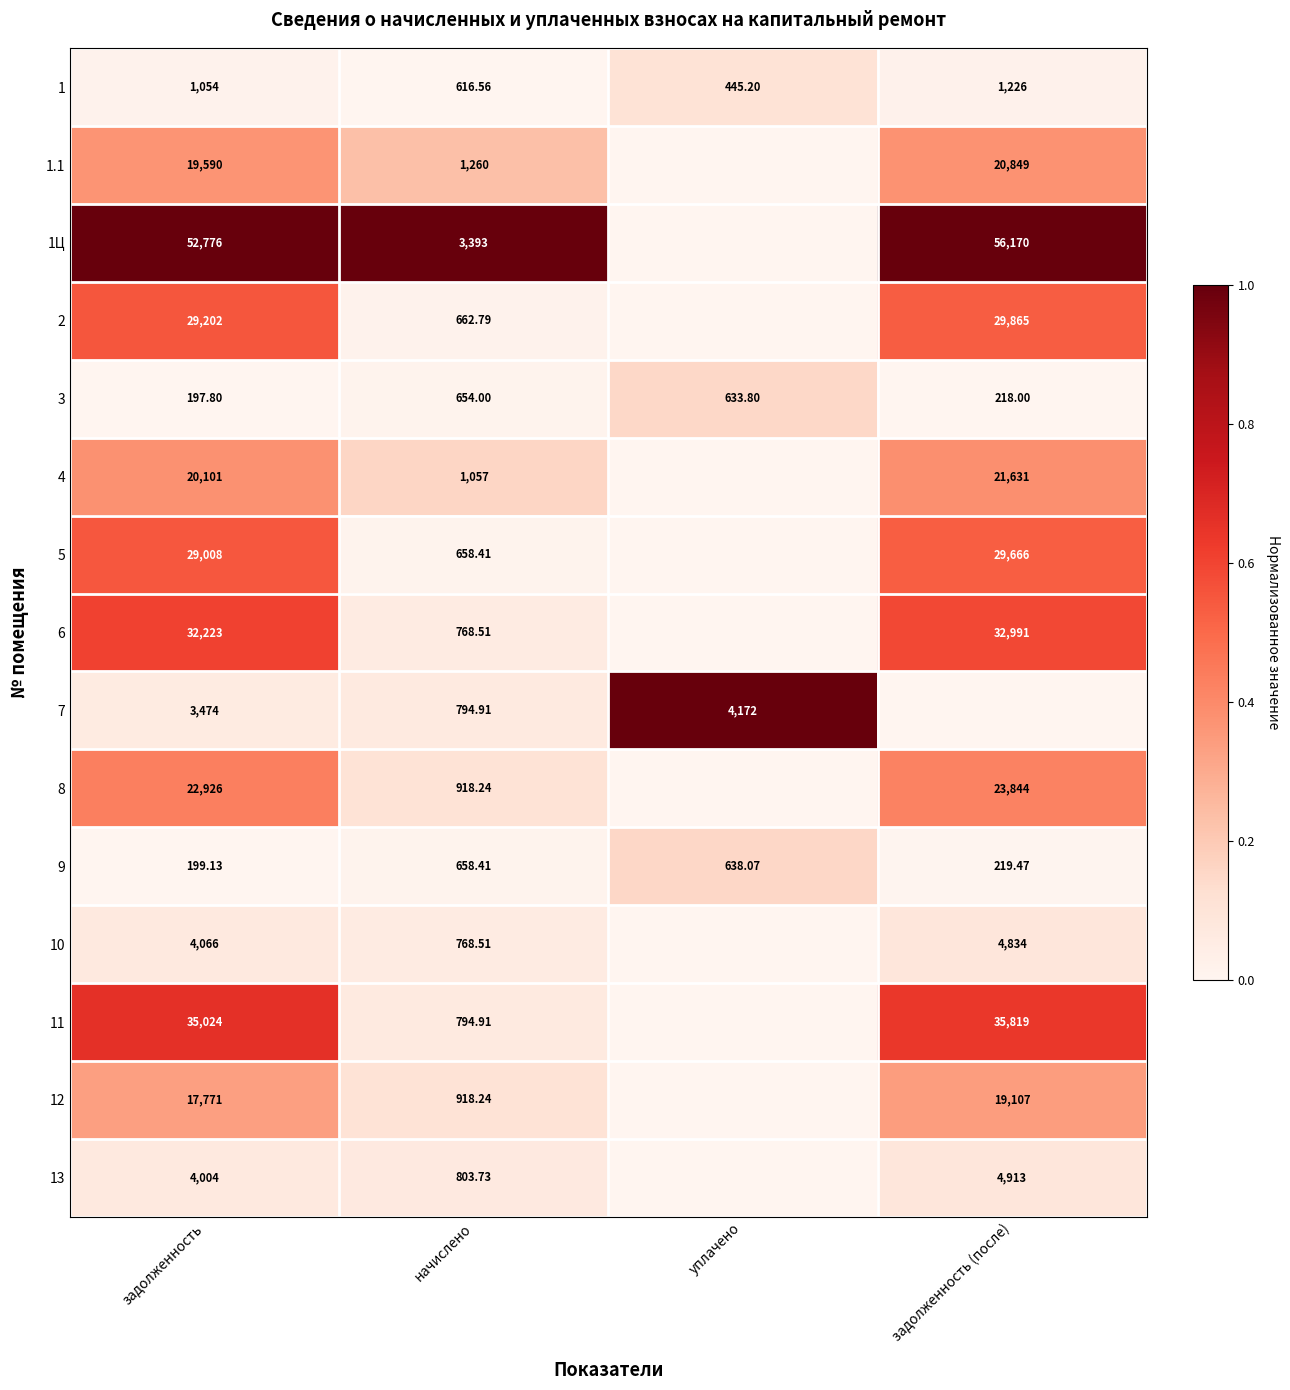

Which category has the lowest value across all series?

начислено